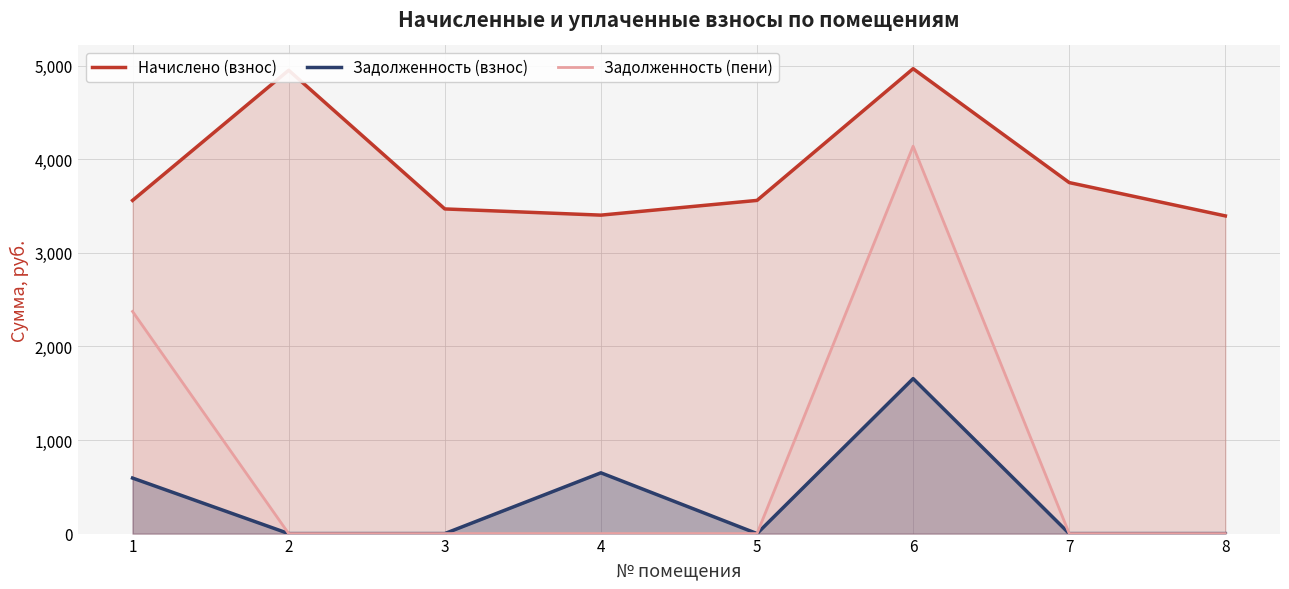

Rank the series at 6 from lowest to highest value.

Задолженность (взнос), Задолженность (пени), Начислено (взнос)